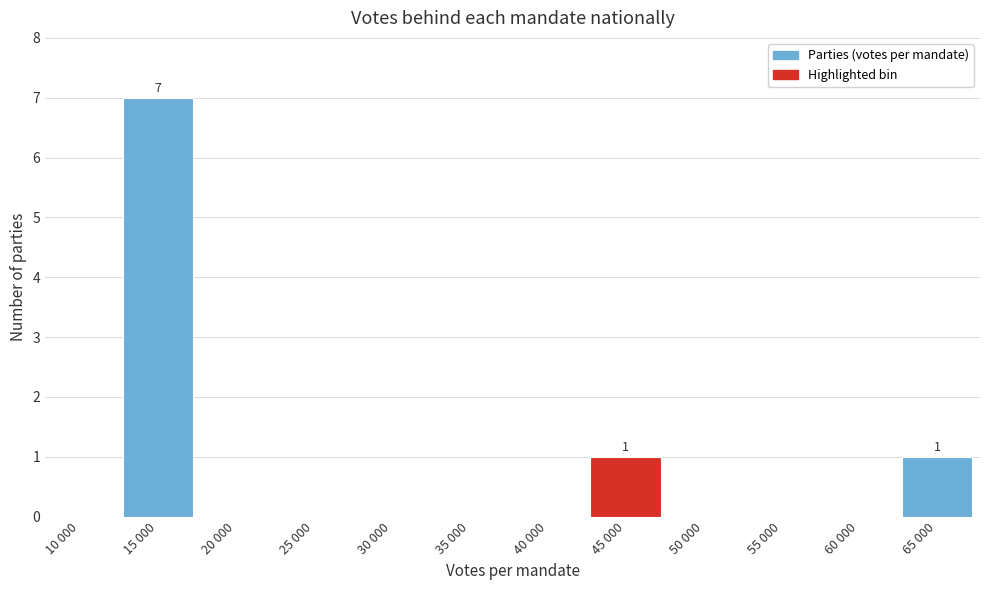

Reading left to right, extract all data points from this chart.

10 000=0	15 000=7	20 000=0	25 000=0	30 000=0	35 000=0	40 000=0	45 000=1	50 000=0	55 000=0	60 000=0	65 000=1